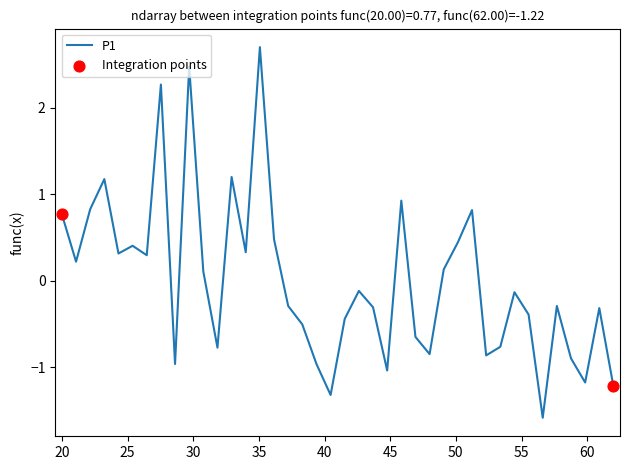

What is the smallest value displayed?

-1.6